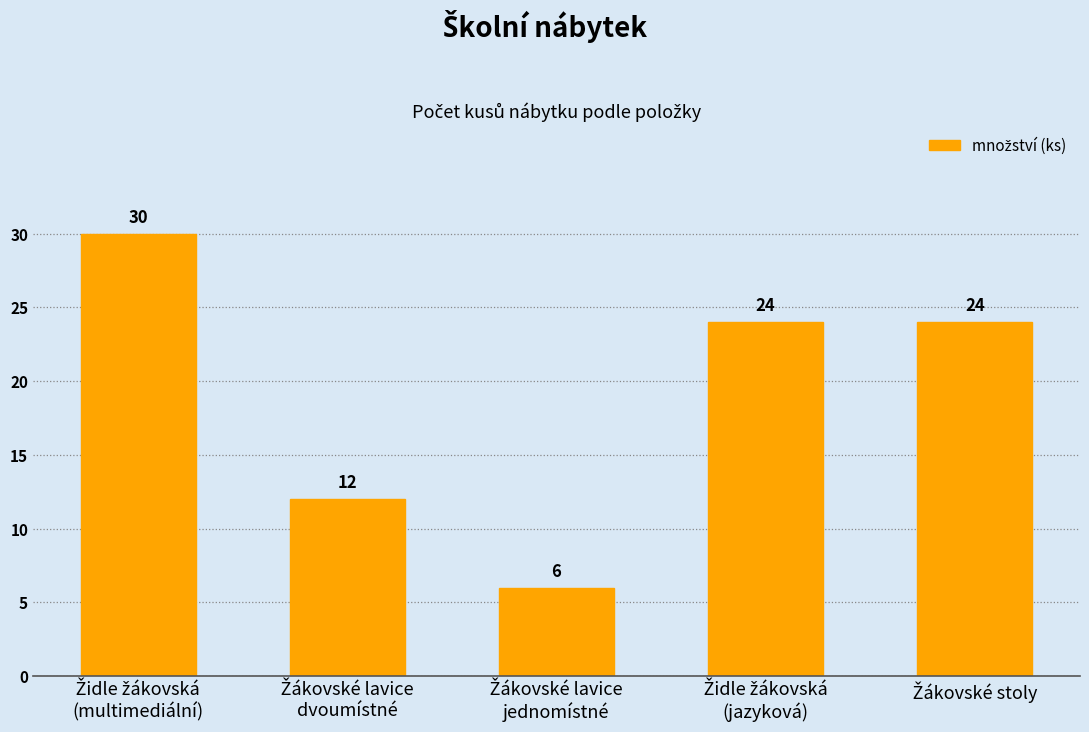

What is the minimum value shown in the chart?

6